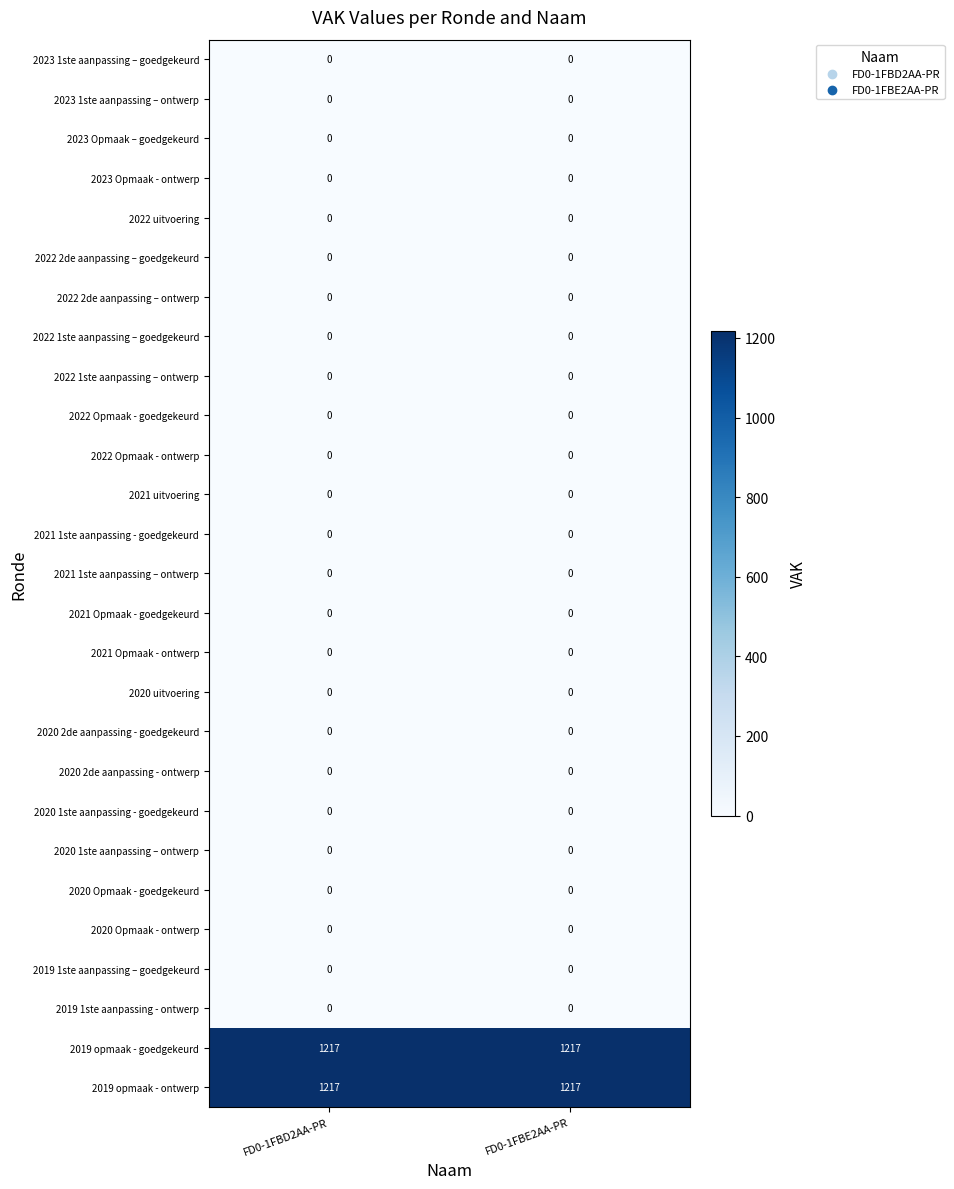

What is the greatest value displayed?

1217